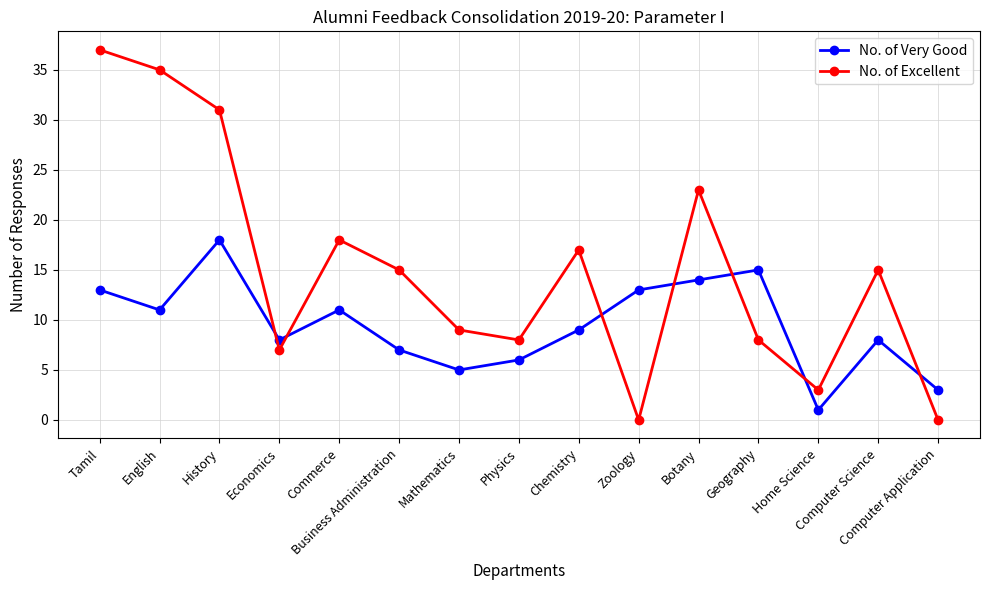

Which series has the widest spread of values?

No. of Excellent